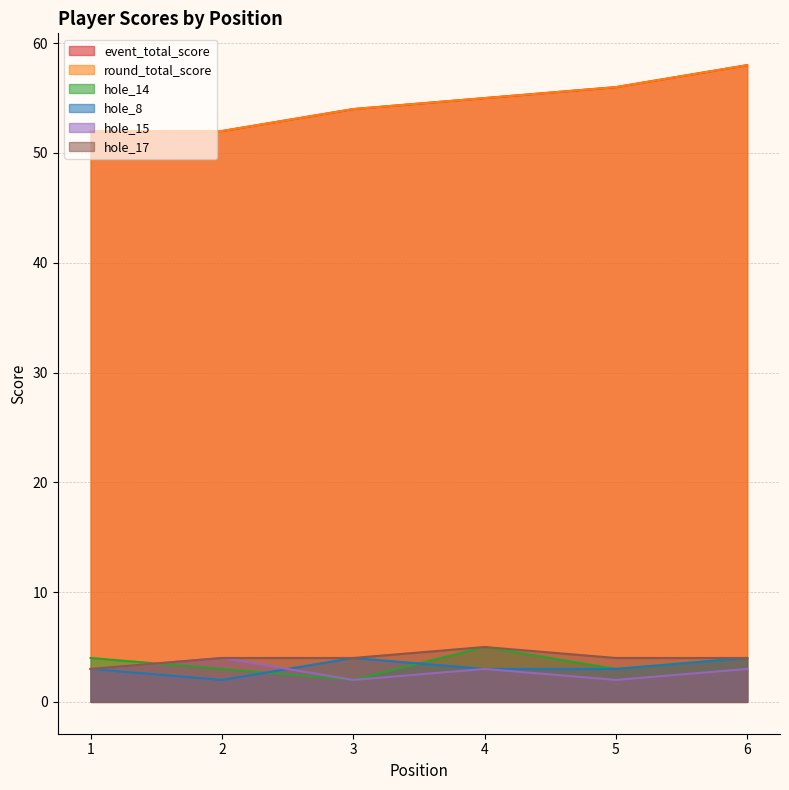

At how many categories does at least one series exceed 8?

6